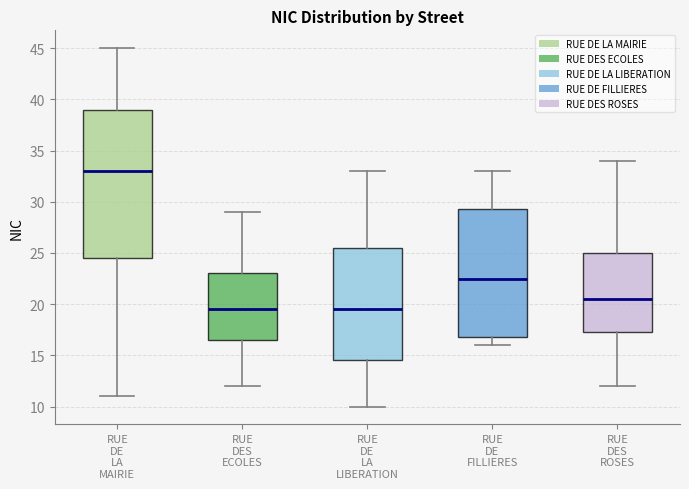

Reading left to right, read every box against the y-axis: the position of its median line, the range the box covers, and the ends of its whiskers. The values are not printed on the chart, so give them approximately, as read against the axis.

RUE DE LA MAIRIE: median 33.0, box 24.5 to 39.0, whiskers 11.0 to 45.0
RUE DES ECOLES: median 19.5, box 16.5 to 23.0, whiskers 12.0 to 29.0
RUE DE LA LIBERATION: median 19.5, box 14.5 to 25.5, whiskers 10.0 to 33.0
RUE DE FILLIERES: median 22.5, box 17.0 to 29.5, whiskers 16.0 to 33.0
RUE DES ROSES: median 20.5, box 17.5 to 25.0, whiskers 12.0 to 34.0